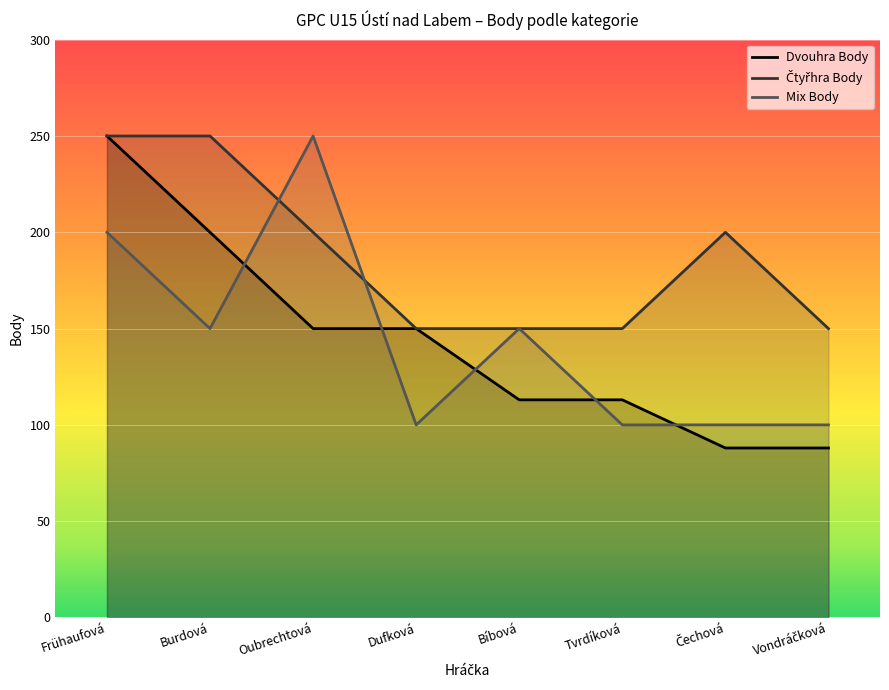

What is the maximum value for Mix Body?

250